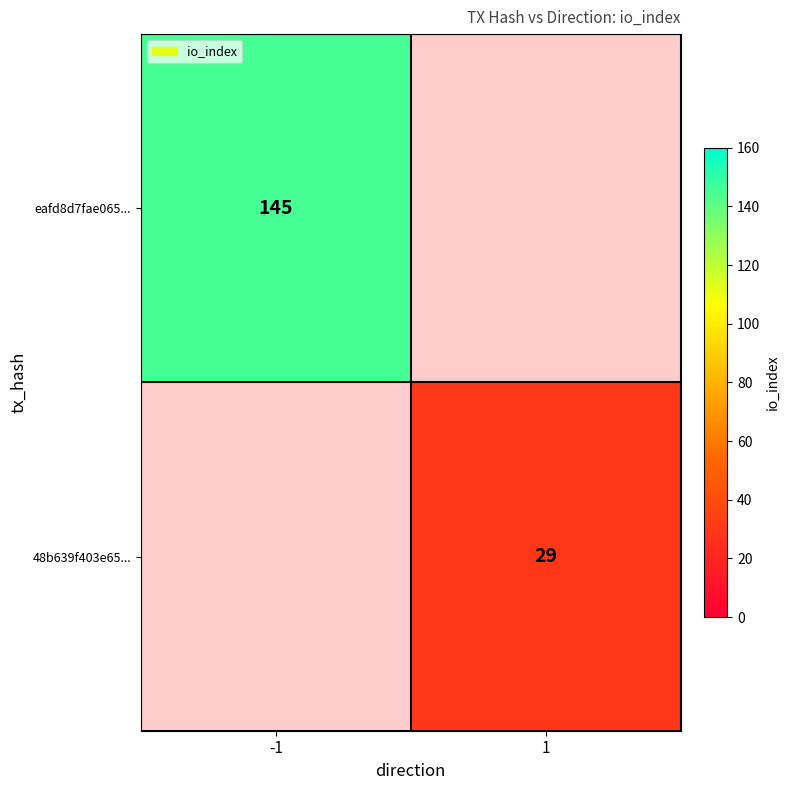

True or false: eafd8d7fae065... has a value of 41 at -1.

False